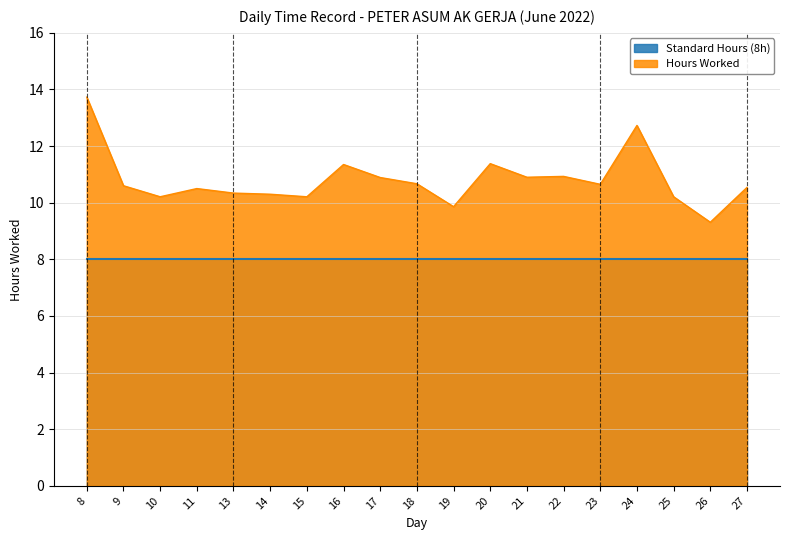

Does the chart display data point markers on the line(s)?

No